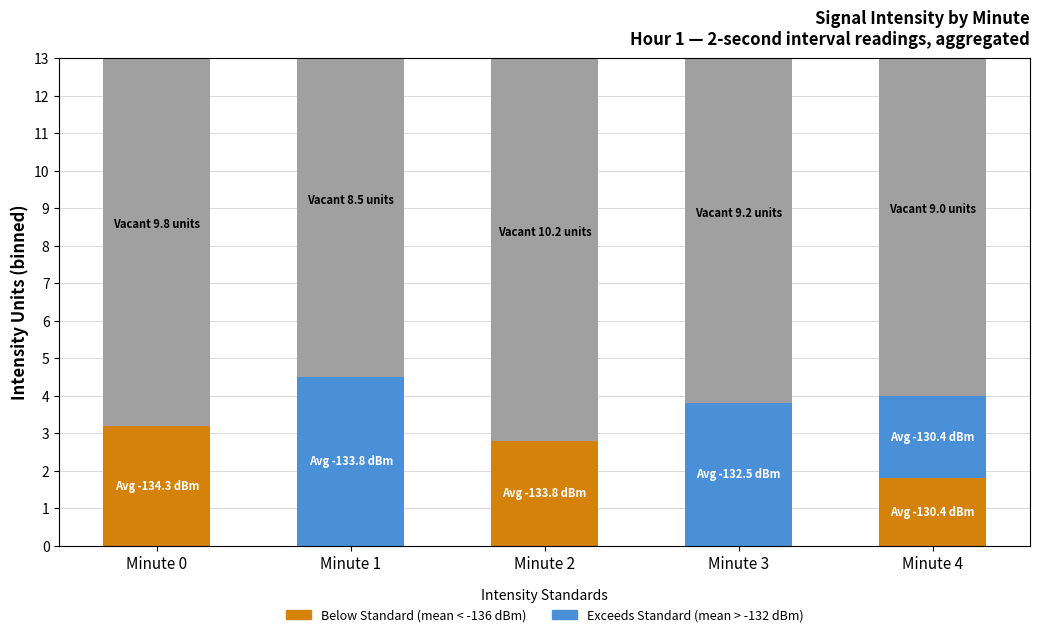

What is the total value across all series at Minute 4?

13.0